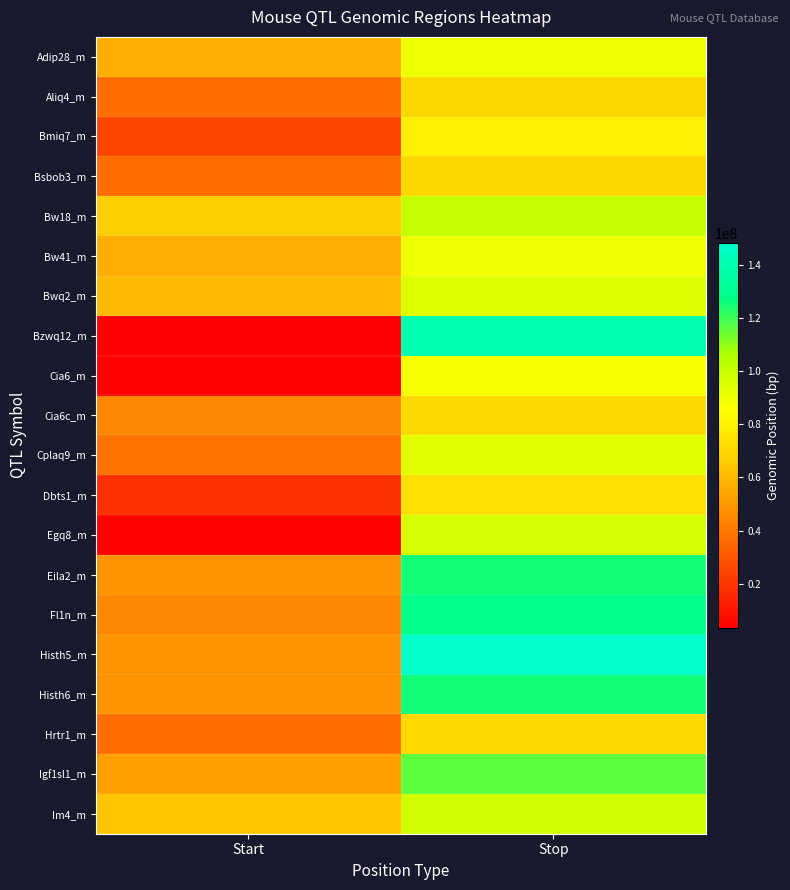

At Start, list the series in order from smallest to largest.

Bzwq12_m, Cia6_m, Egq8_m, Dbts1_m, Bmiq7_m, Aliq4_m, Bsbob3_m, Hrtr1_m, Cplaq9_m, Cia6c_m, Fl1n_m, Histh5_m, Histh6_m, Eila2_m, Igf1sl1_m, Adip28_m, Bw41_m, Bwq2_m, Im4_m, Bw18_m